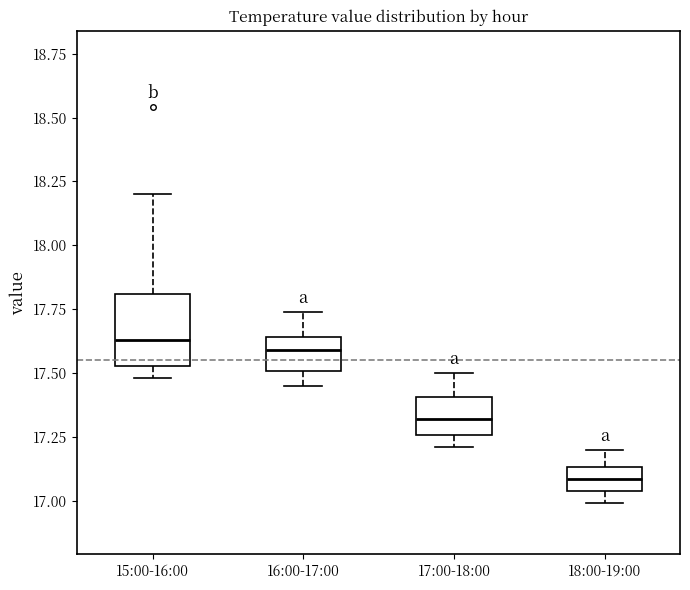

Reading left to right, transcribe this box plot: for each box, give where its median line is, the range the box spans, and where its two whiskers end, as read against the y-axis. The values are not printed on the chart, so give them approximately, as read against the axis.

15:00-16:00: median 17.65, box 17.55 to 17.80, whiskers 17.50 to 18.20
16:00-17:00: median 17.60, box 17.50 to 17.65, whiskers 17.45 to 17.75
17:00-18:00: median 17.30, box 17.25 to 17.40, whiskers 17.20 to 17.50
18:00-19:00: median 17.10, box 17.05 to 17.15, whiskers 17.00 to 17.20